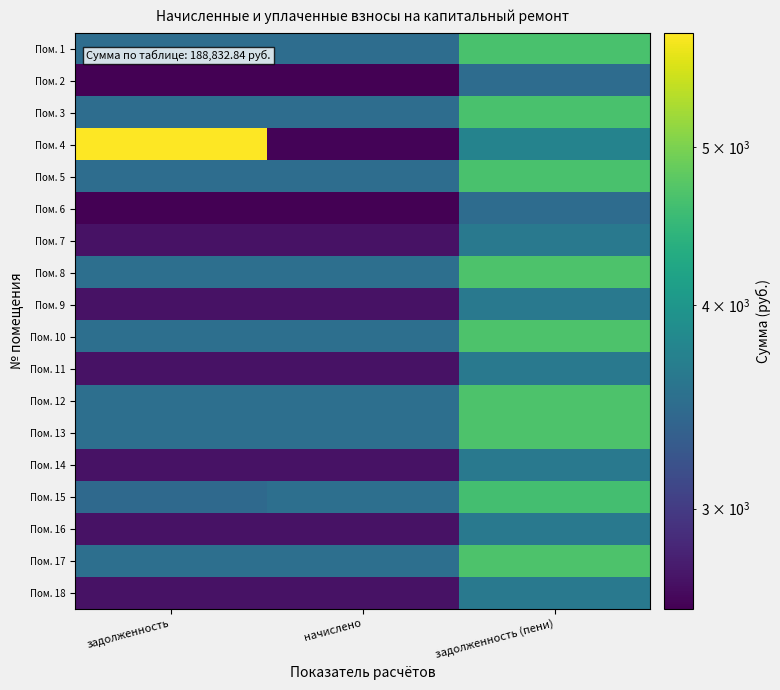

What is the maximum value shown in the chart?

5874.7